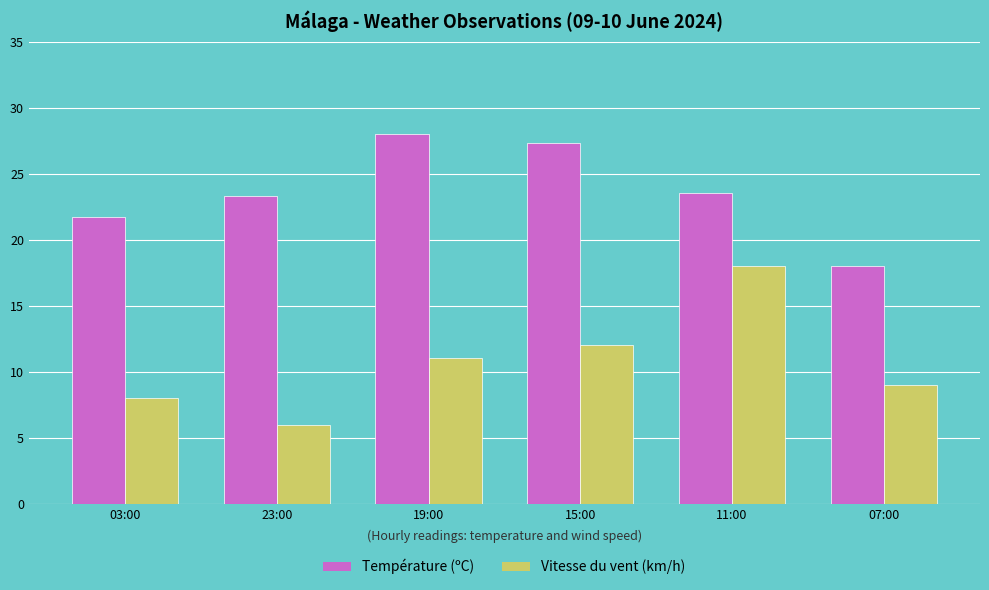

Are the bars horizontal?

No